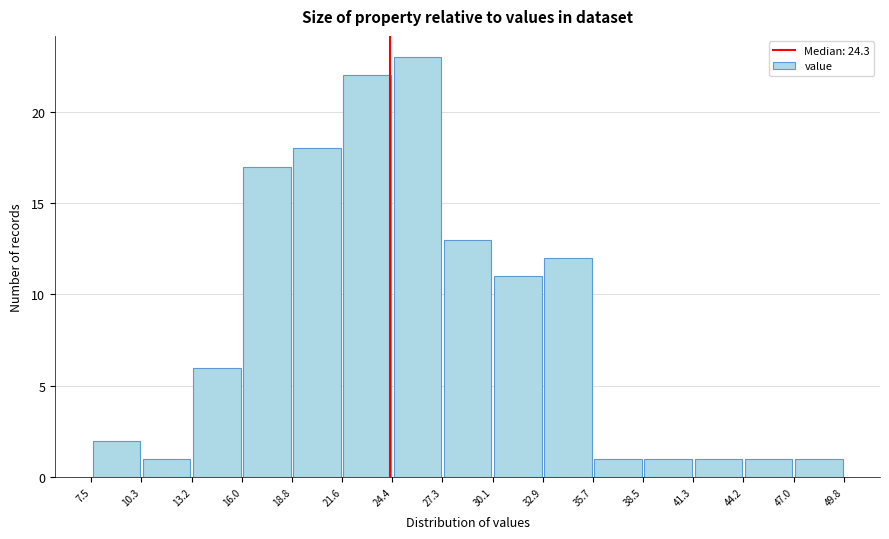

What is the height of the bar covering 30.1 to 32.9 on the x-axis? The values are not printed on the chart, so give them approximately, as read against the axis.

11